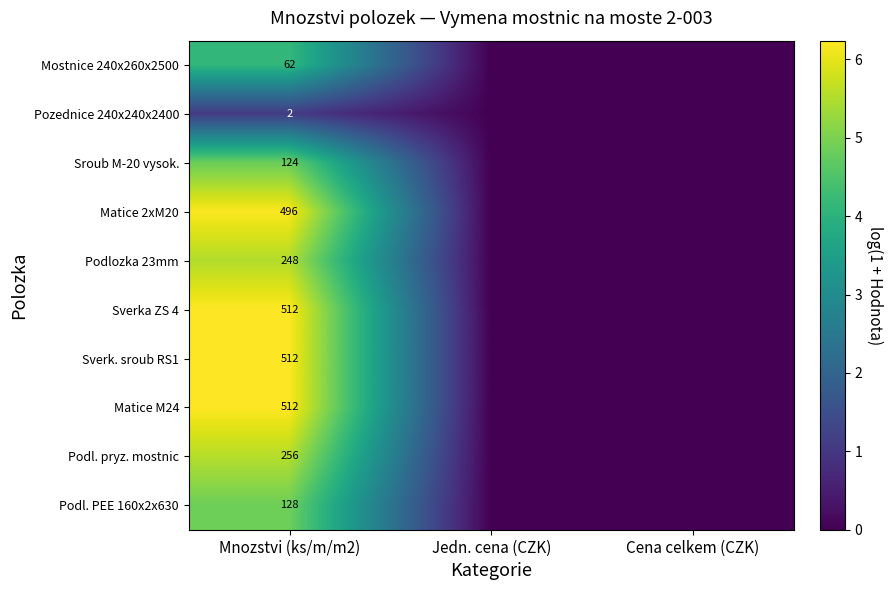

The Podl. PEE 160x2x630 series shows 81 at Mnozstvi (ks/m/m2). True or false?

False